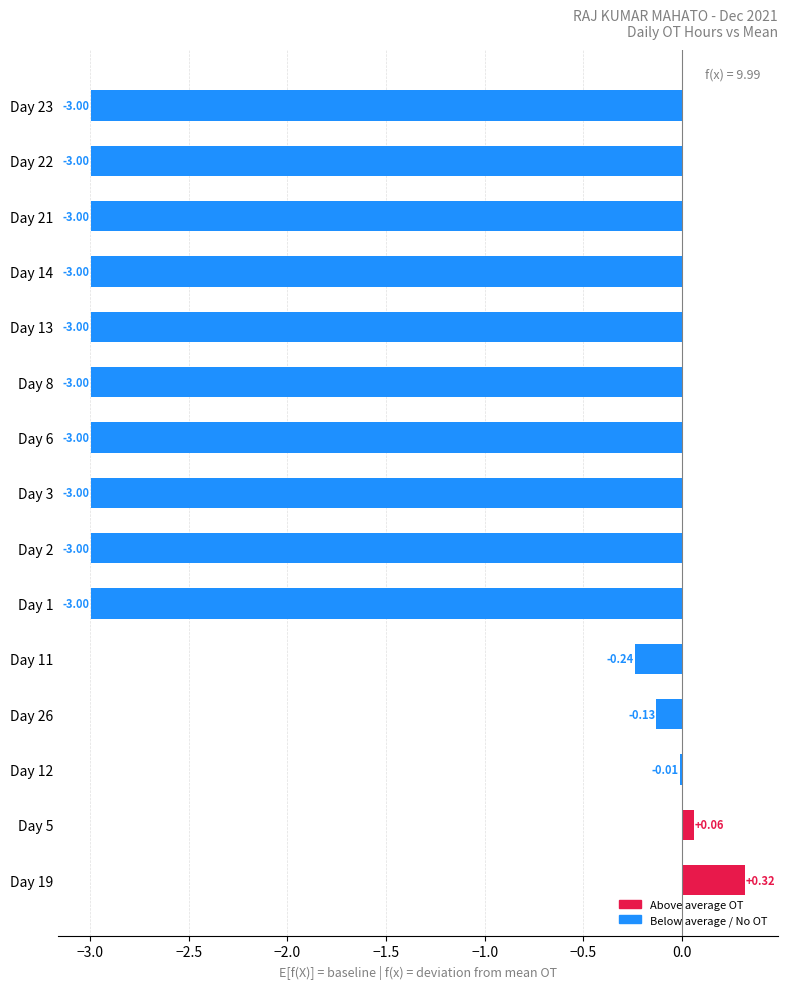

What is the sum of all values?

-30.0